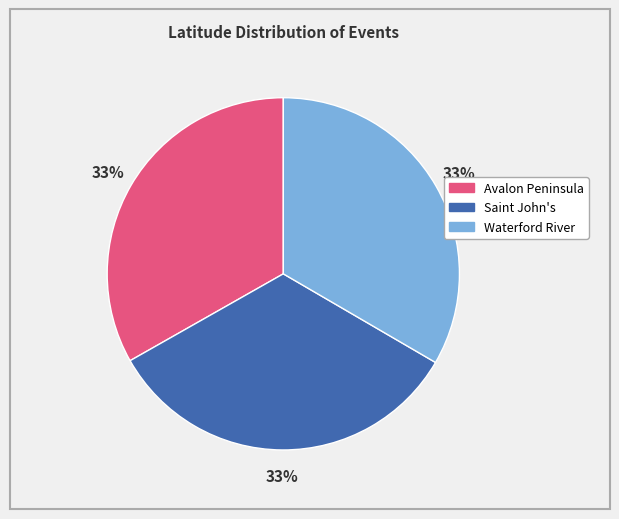

Approximately how many times larger is the value at Avalon Peninsula compared to Waterford River?

1.0